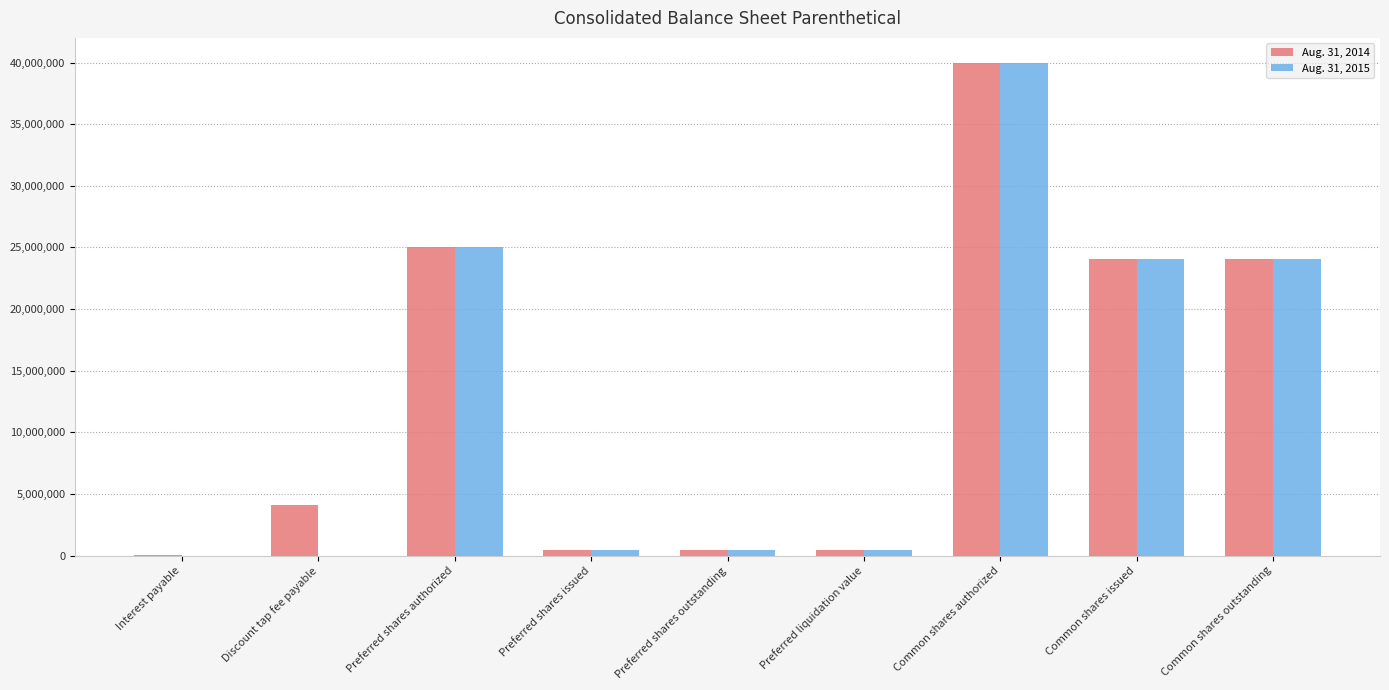

True or false: Aug. 31, 2015 has a value of 41023431 at Preferred shares authorized.

False